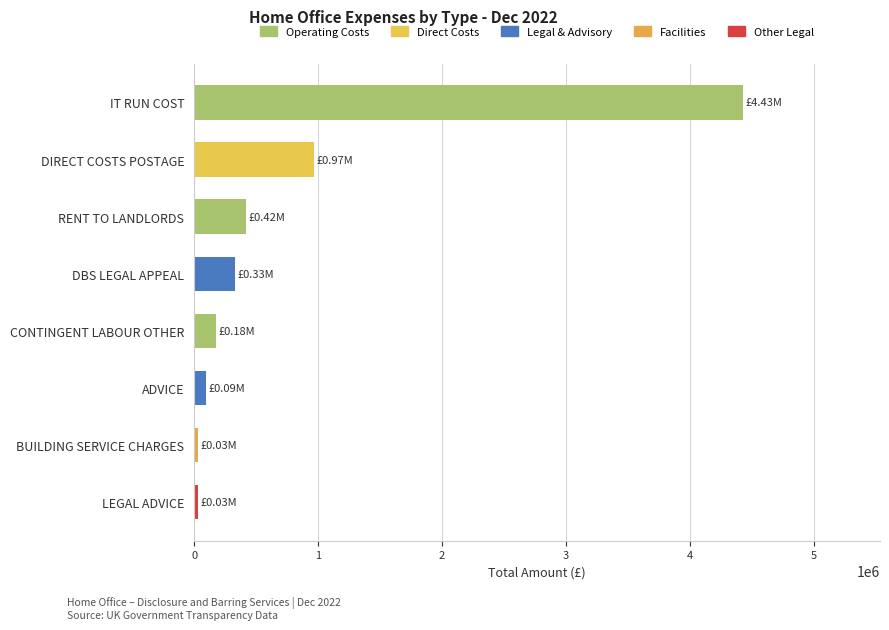

Does the chart contain any negative values?

No